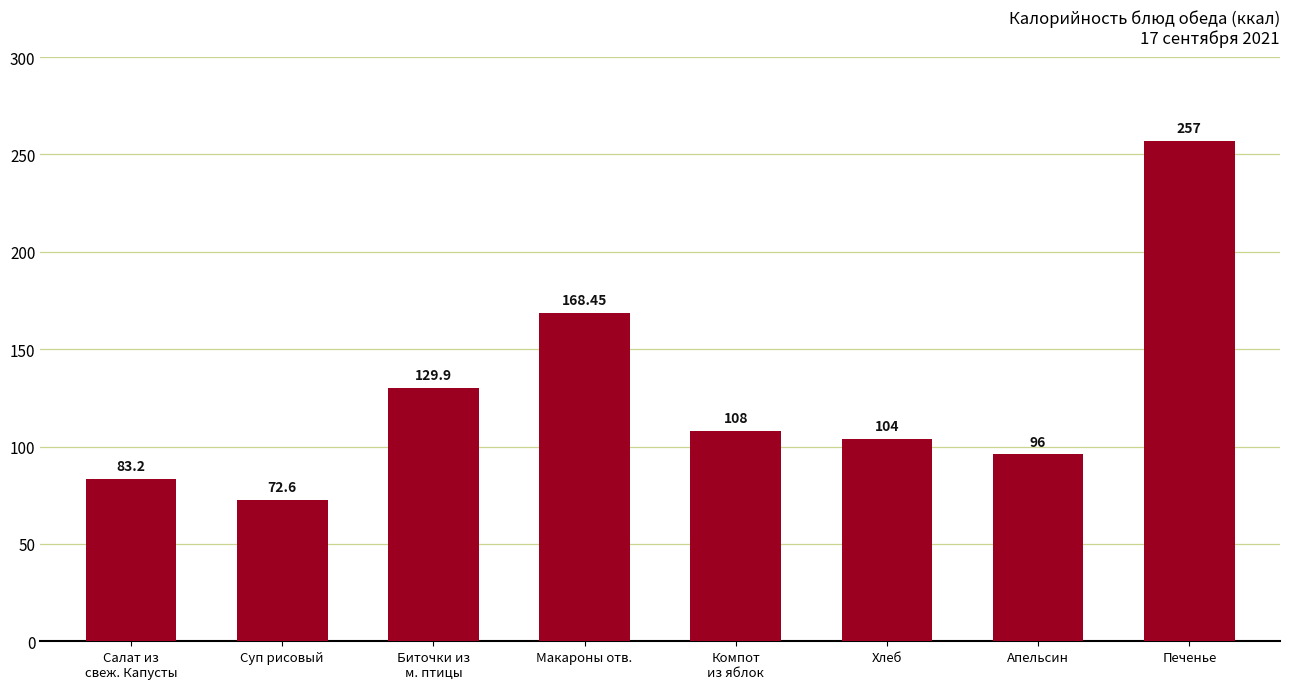

What is the value of the 7th bar from the left?

96.0